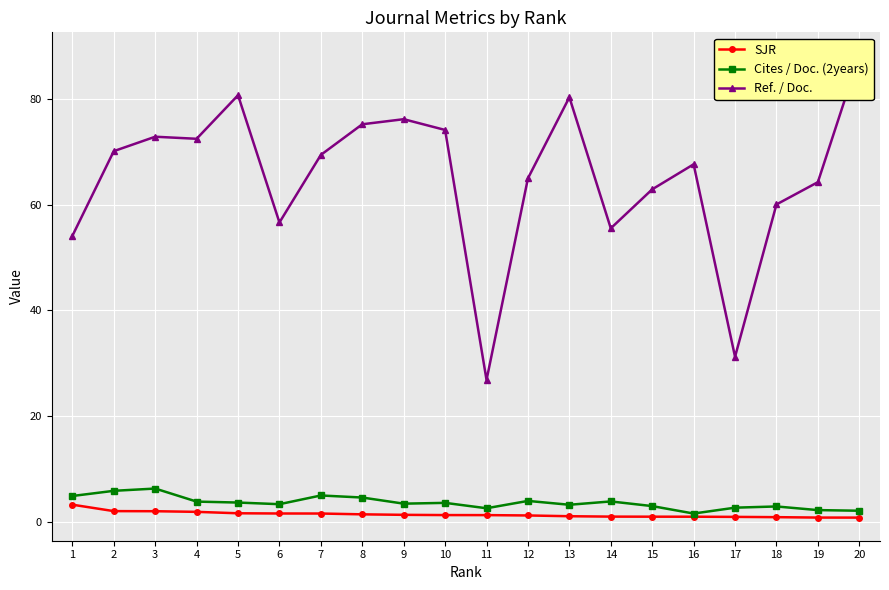

Is it true that Cites / Doc. (2years) equals 8.3 at 2?

False